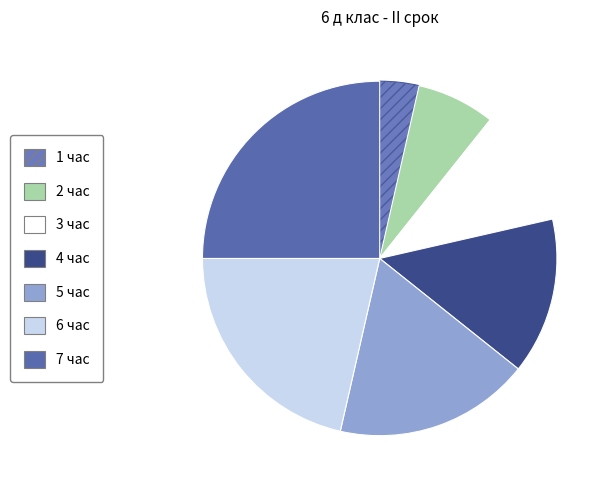

How many segments does this pie chart have?

7